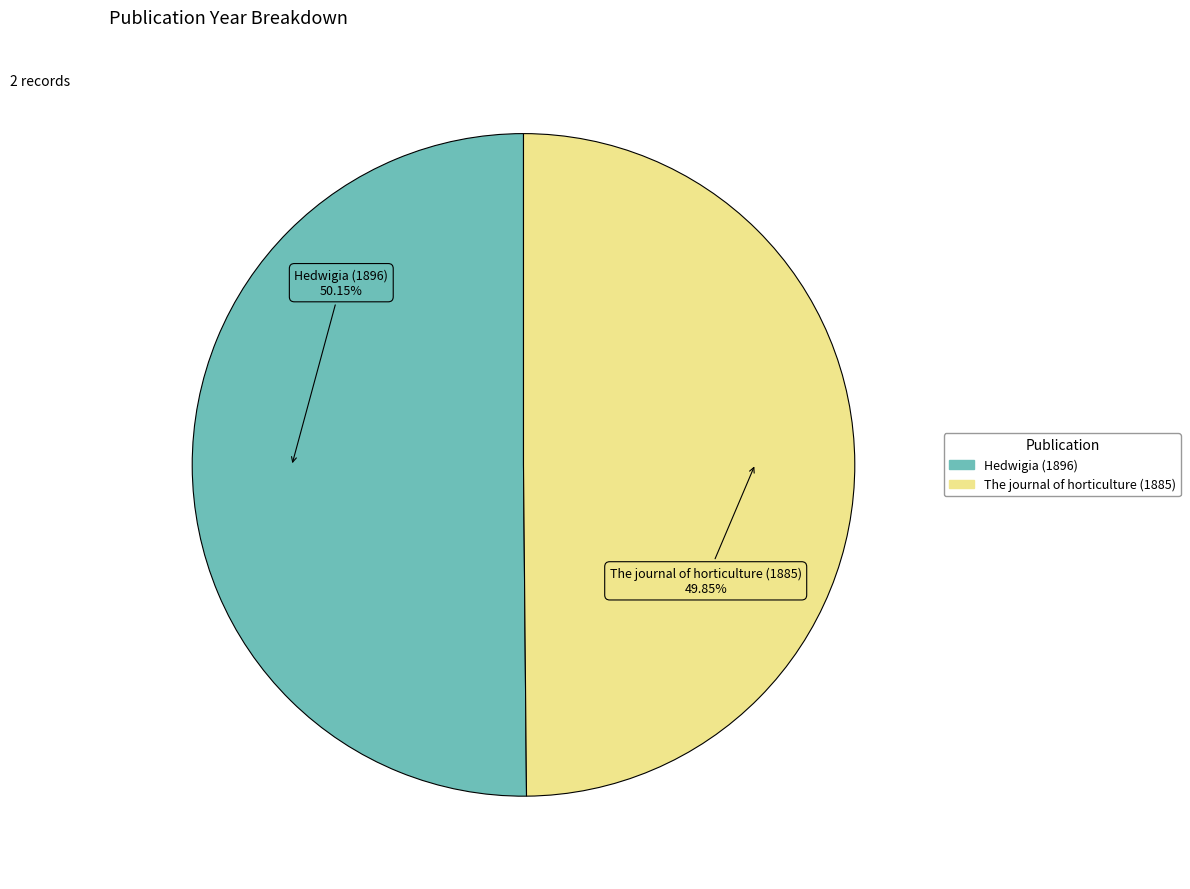

How many slices are in this pie chart?

2